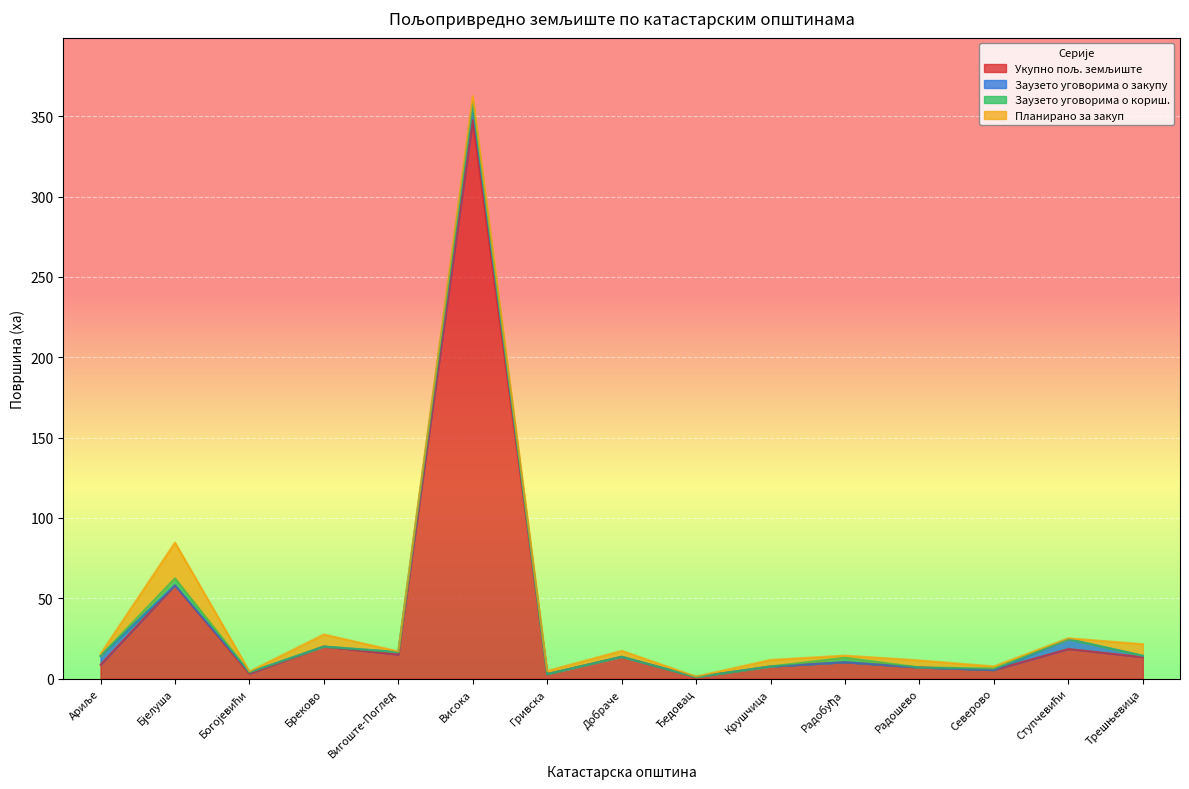

The value of Заузето уговорима о кориш. at Вигоште-Поглед is 2.0. True or false?

False